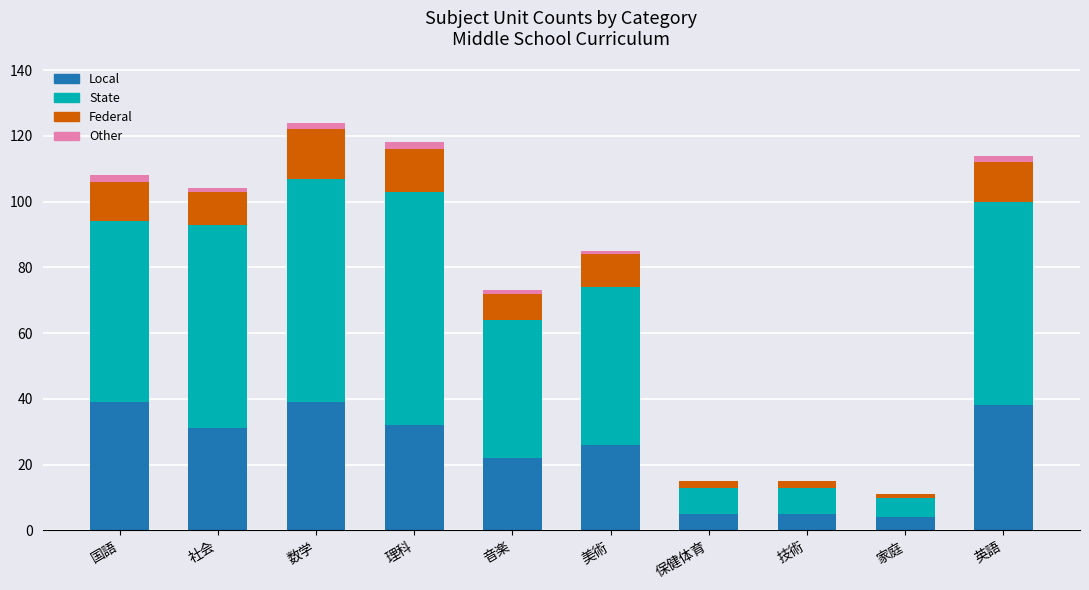

What is the sum of all Local values?

241